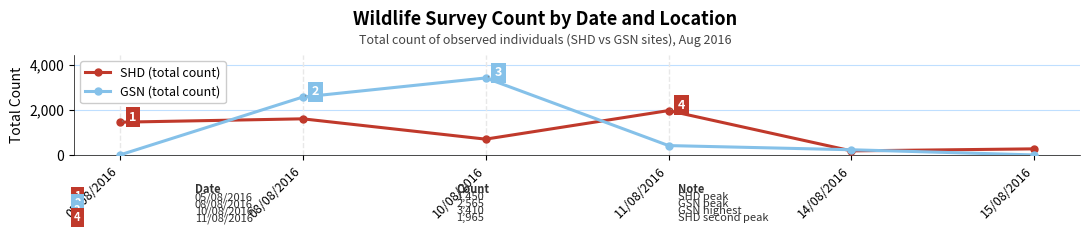

At which label does GSN (total count) reach its peak?

10/08/2016